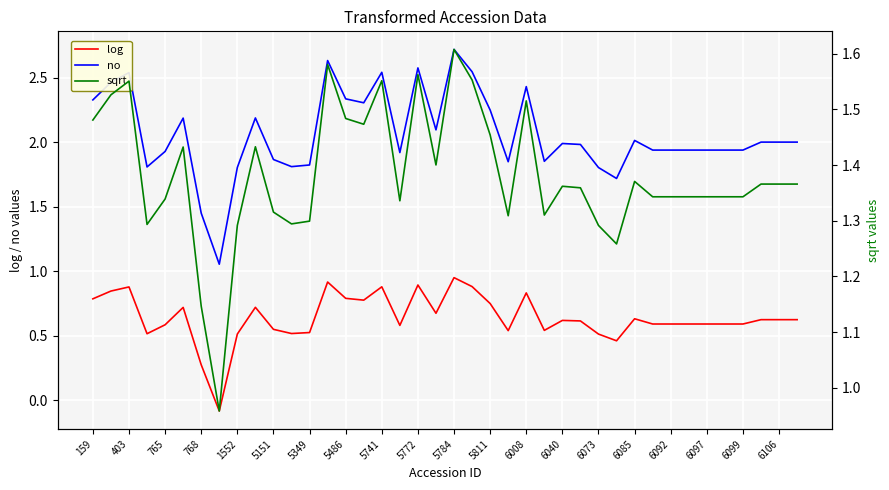

How many values in the log series are below 0?

1